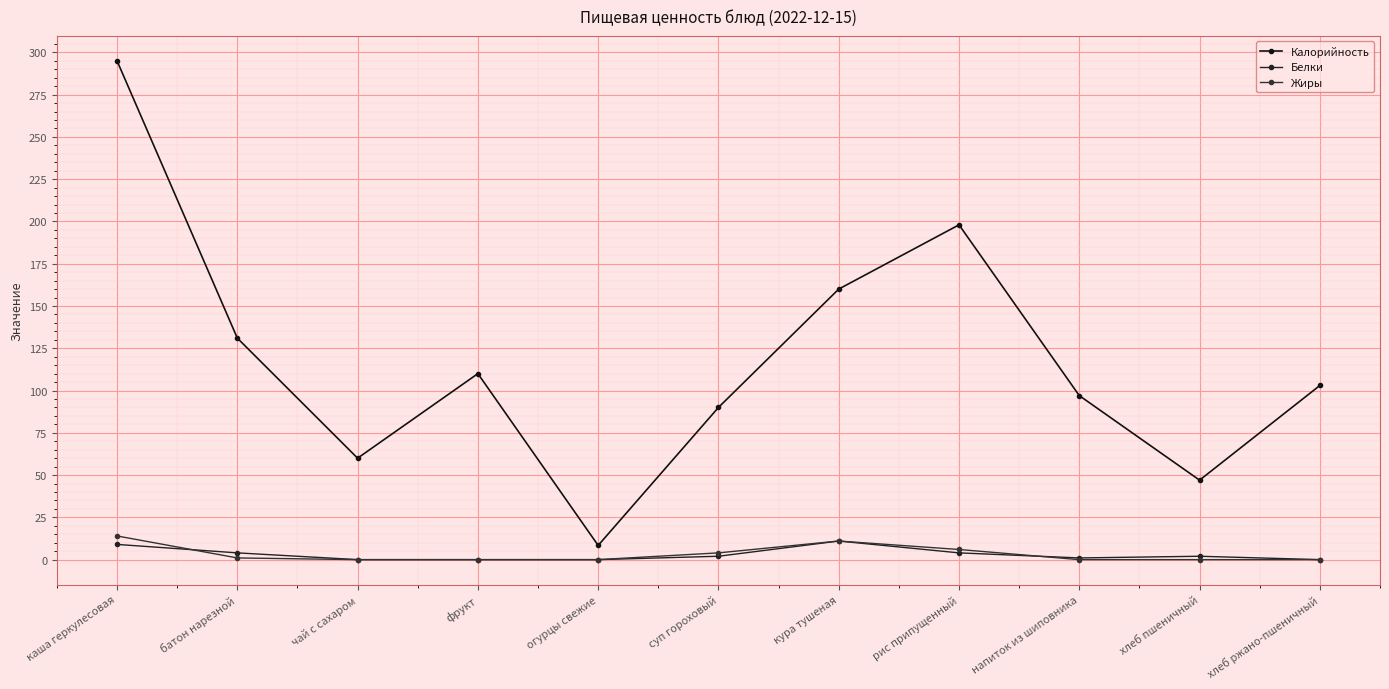

At how many categories does at least one series exceed 181?

2